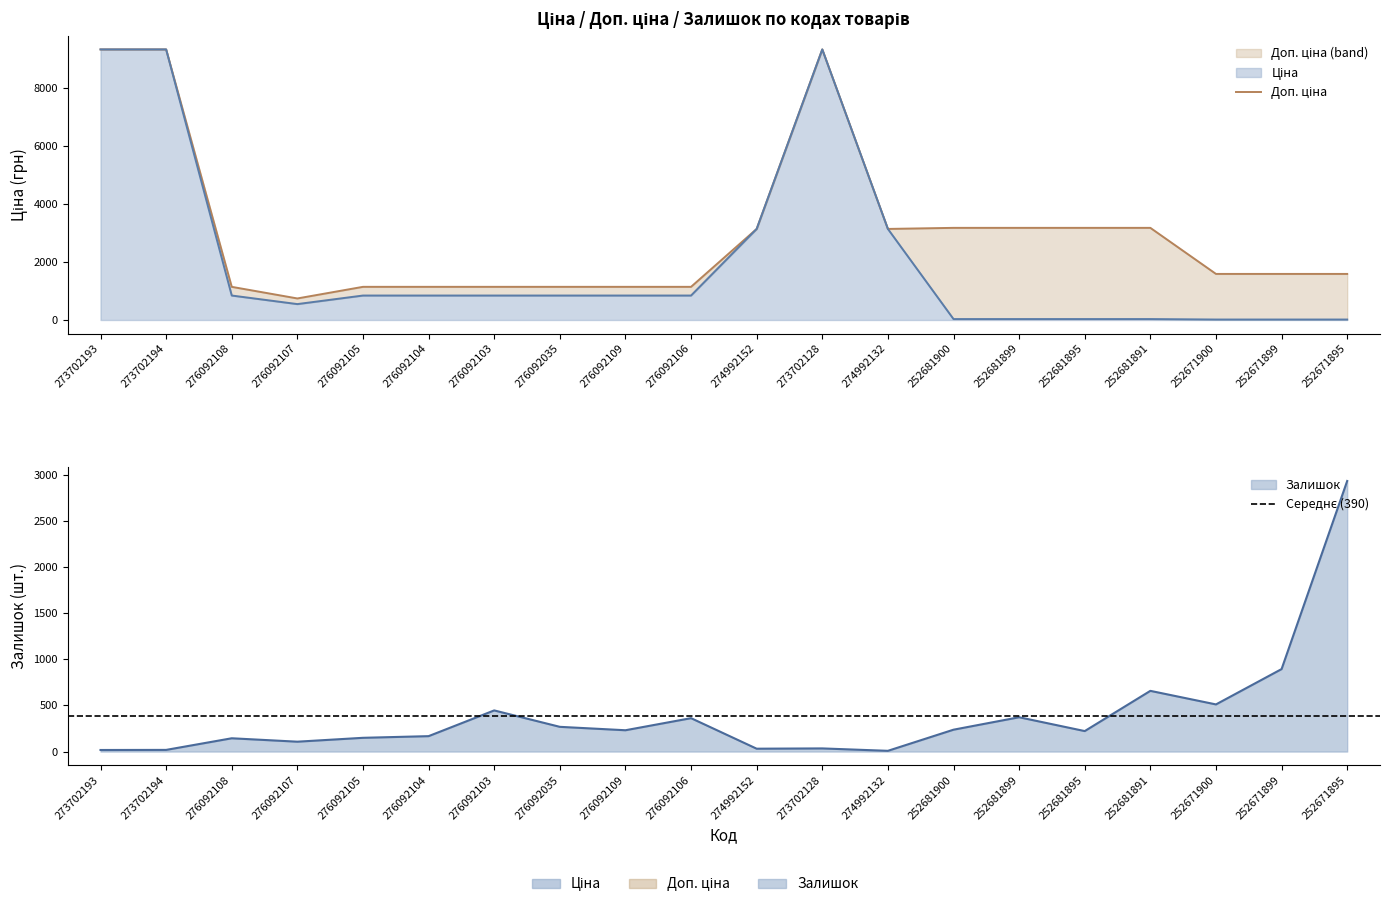

How many series are shown in this chart?

3